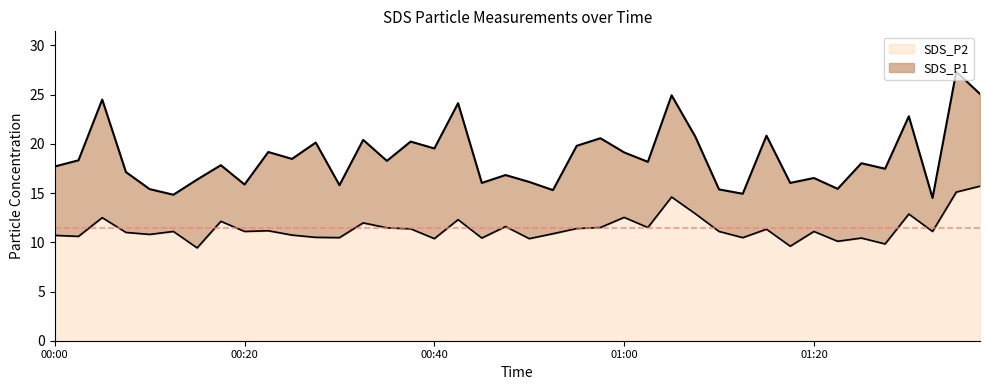

What is the difference between the highest and lowest values at 2022/01/02 01:32?

3.4